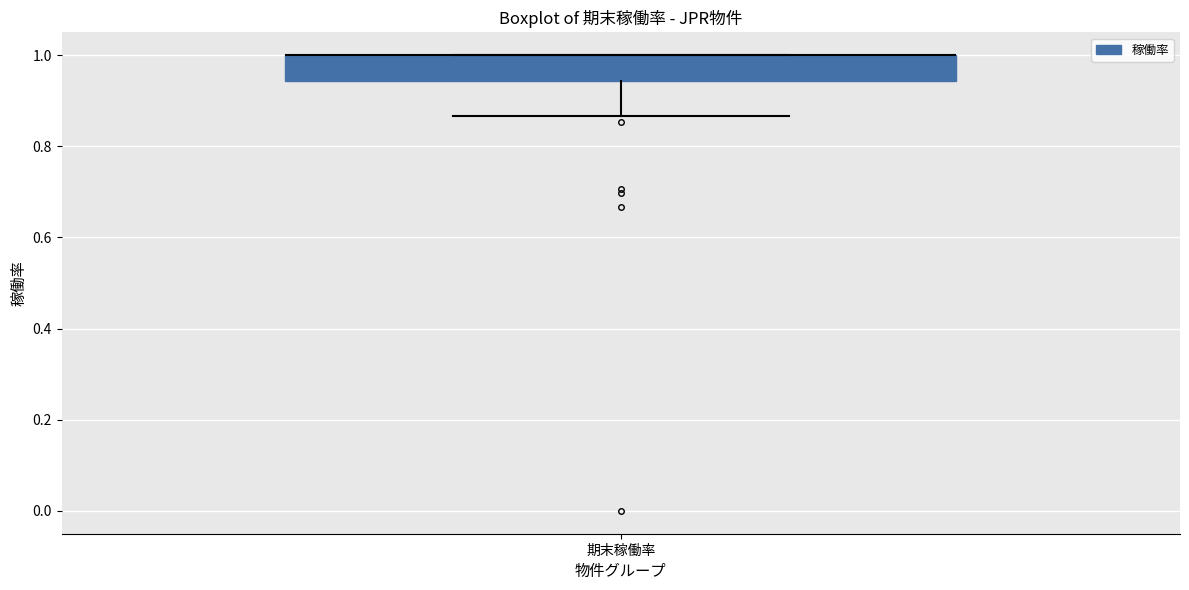

Transcribe this box plot: give where the median line is, the range the box spans, and where the two whiskers end, as read against the y-axis. The values are not printed on the chart, so give them approximately, as read against the axis.

median 1.00 (drawn on the box's upper edge), box 0.94 to 1.00, whiskers 0.86 to 1.00